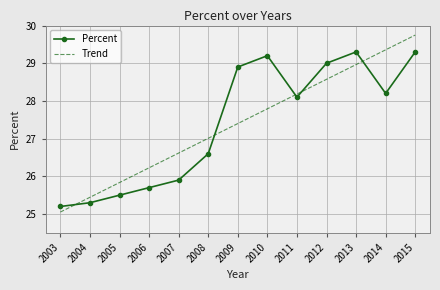

What is the approximate value of Percent at 2014?

28.2